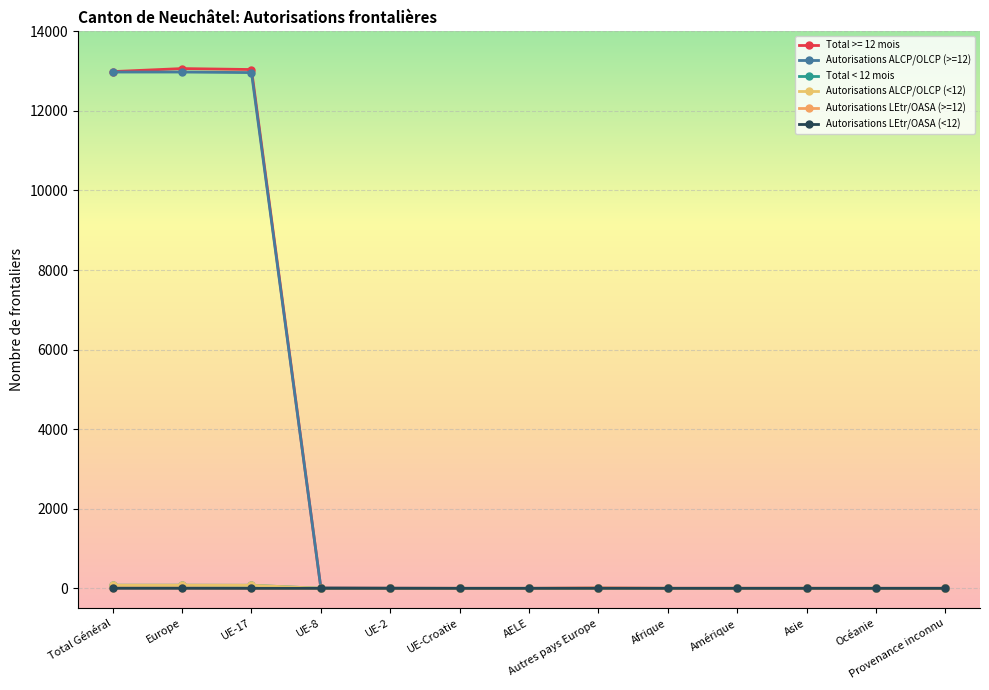

What is the label of the 7th point from the left?

AELE